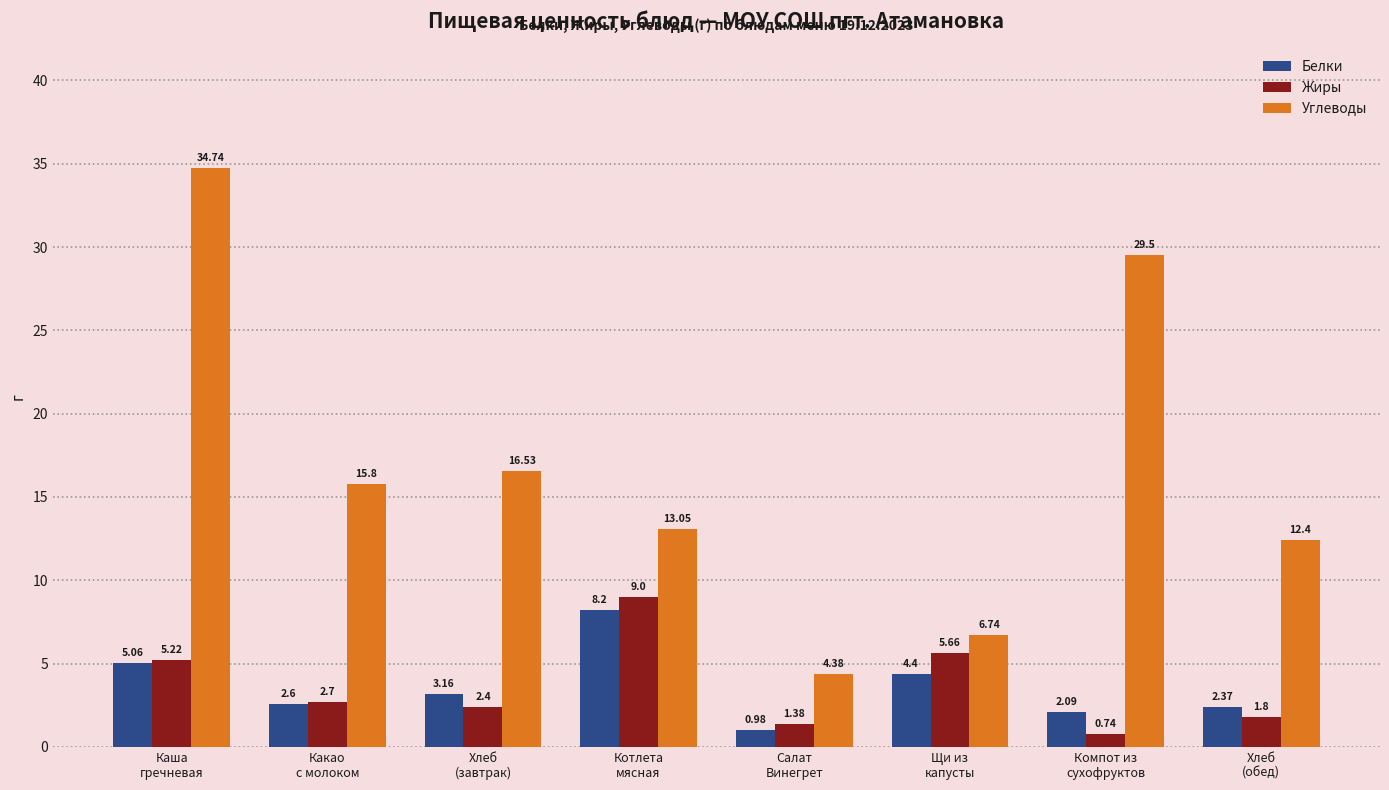

Where is Углеводы nearest to the value 19?

Хлеб
(завтрак)